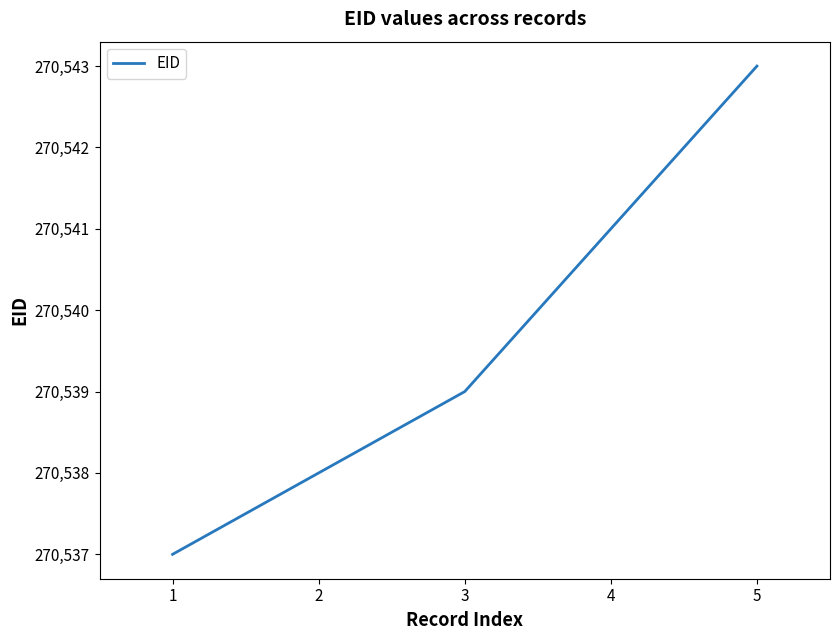

Which has a higher value, 1 or 4?

4